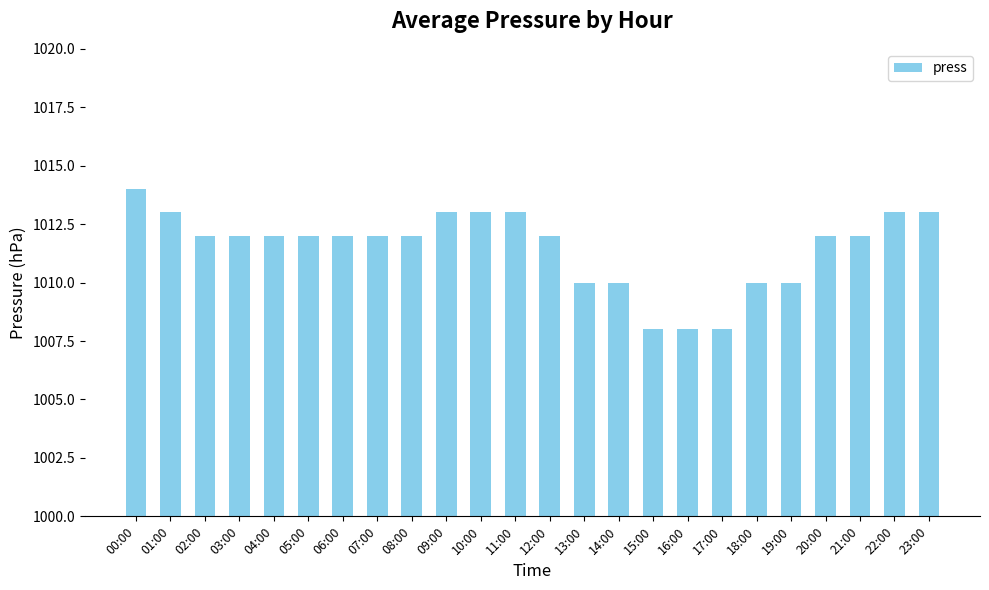

What position from the right is 03:00?

21